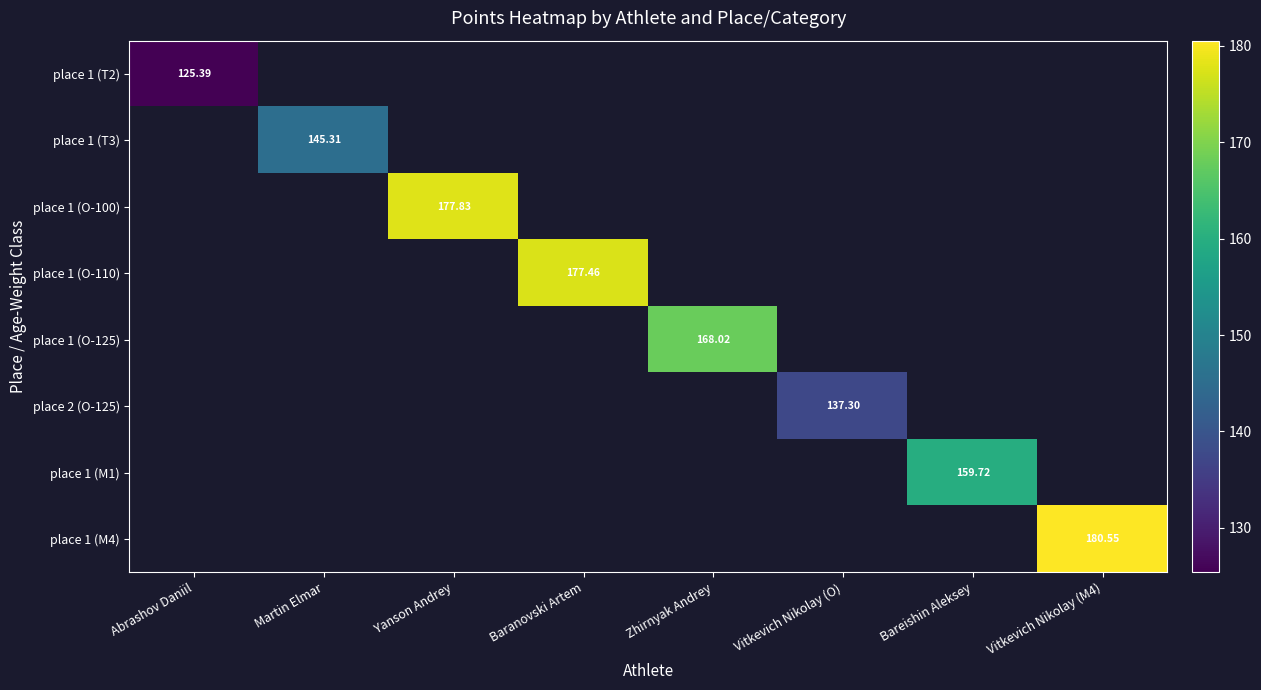

How many values in the place 1 (O-125) series exceed 168?

1